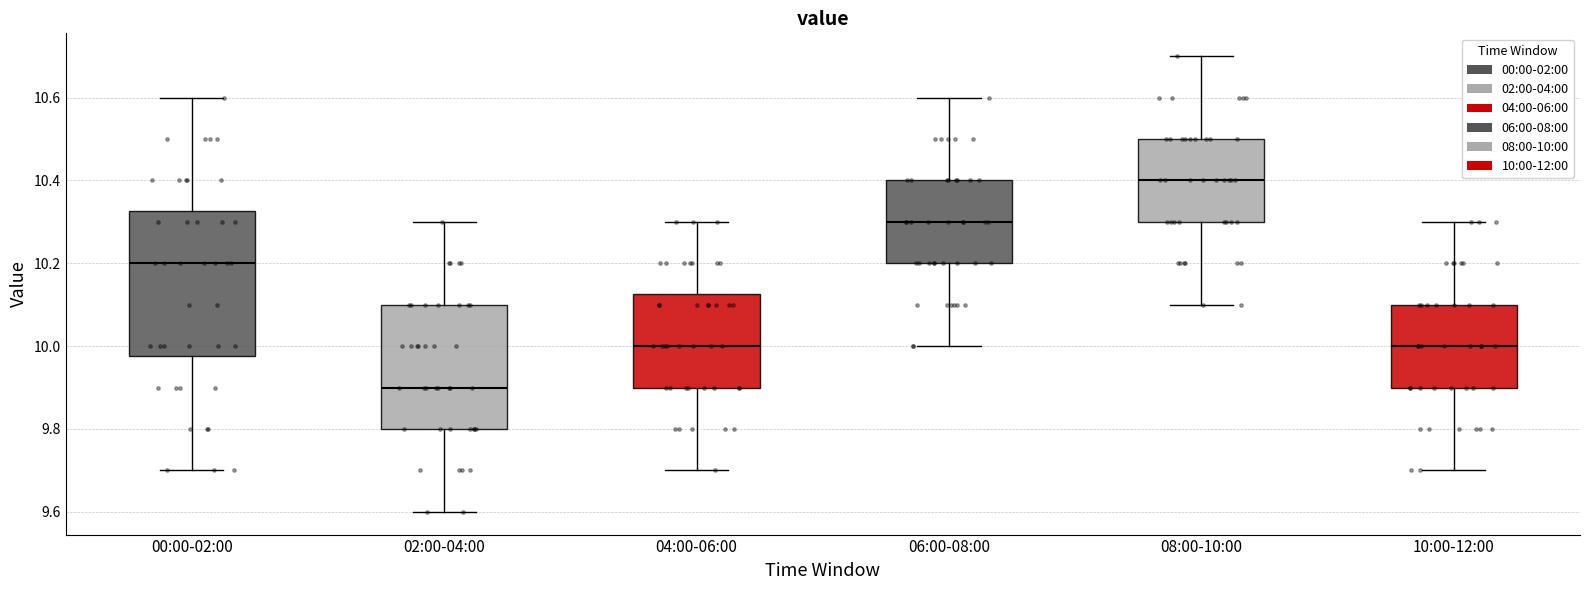

Which box's median line is the lowest?

02:00-04:00